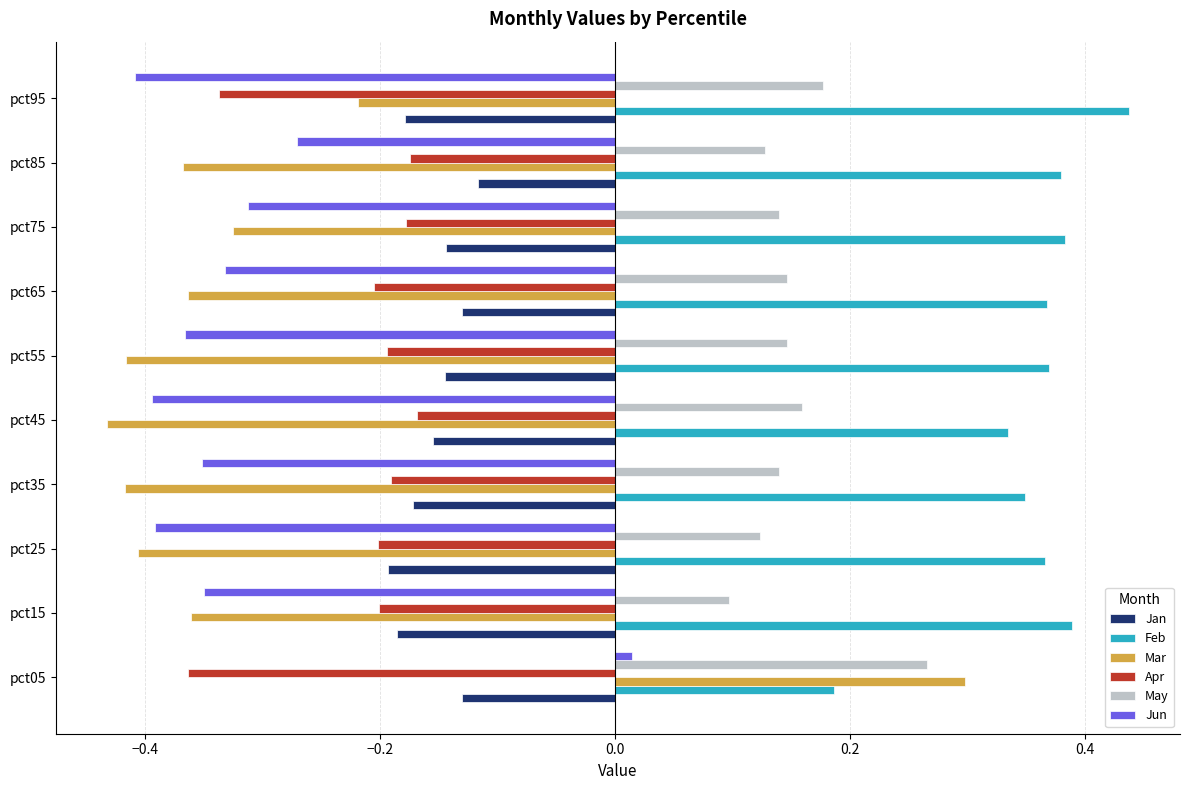

What is the difference between the maximum and second lowest values in the Mar series?

0.7